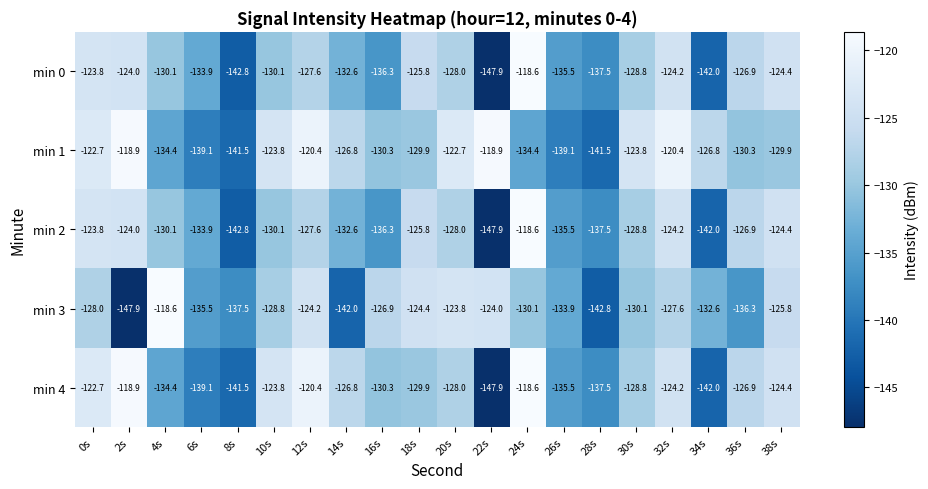

What is the difference between the maximum and minimum values in the min 1 series?

22.6